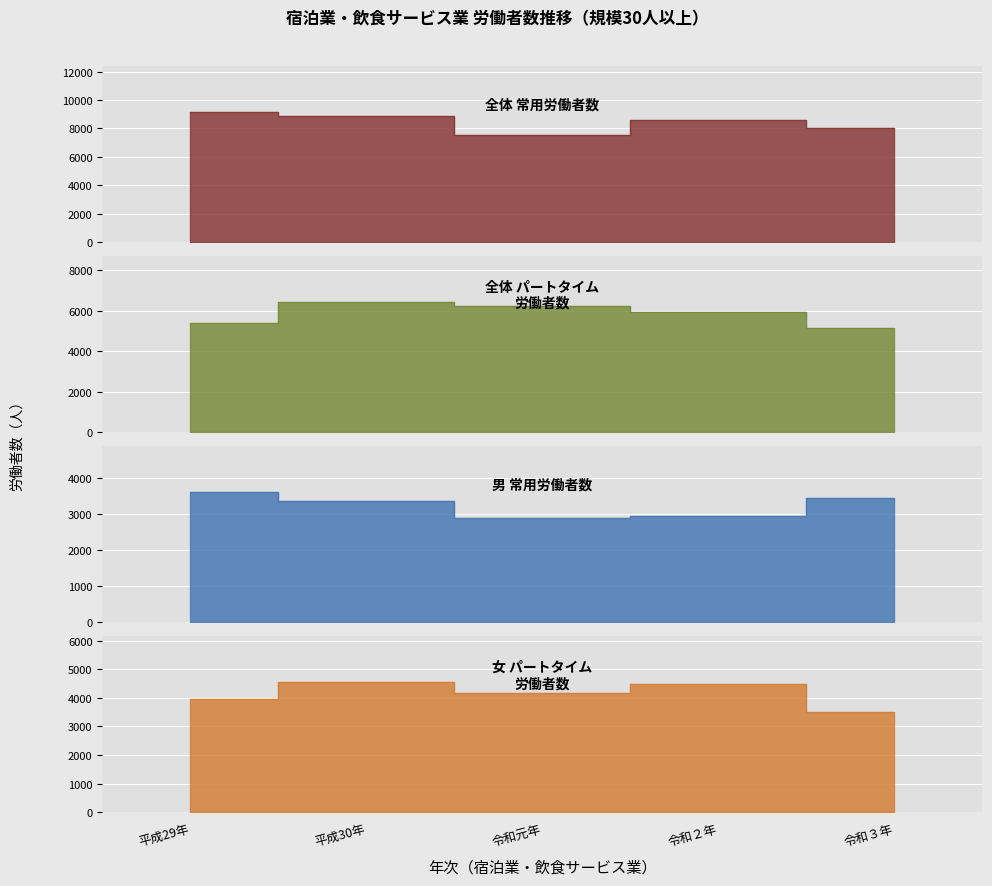

True or false: 男_常用労働者数 and 全体_パートタイム労働者数 cross at least once.

False